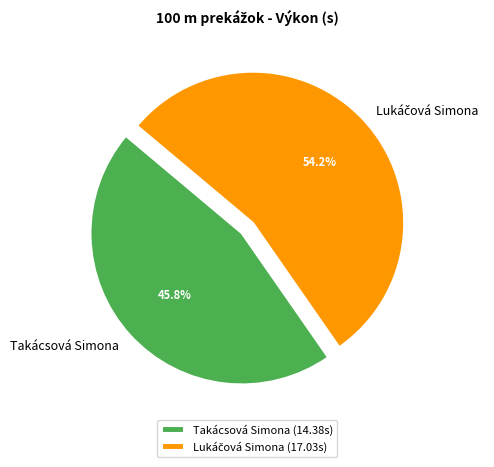

True or false: Takácsová Simona accounts for 54% of the total.

False